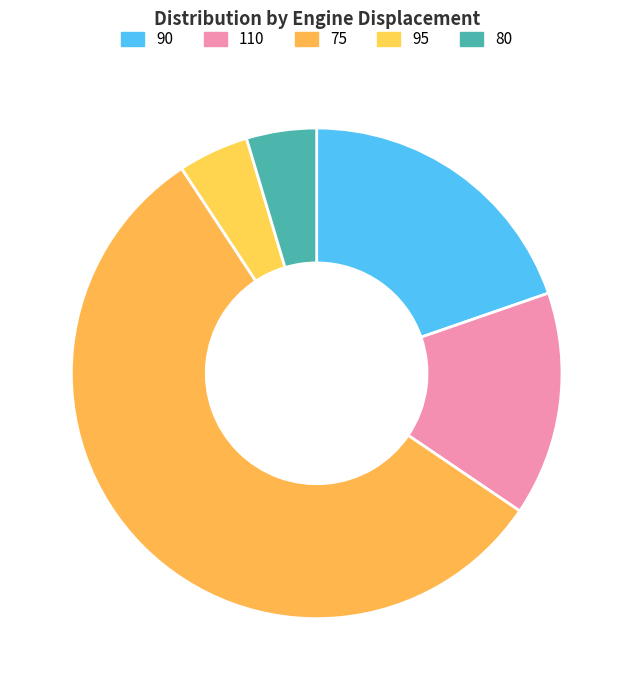

Does any single category account for the majority?

Yes